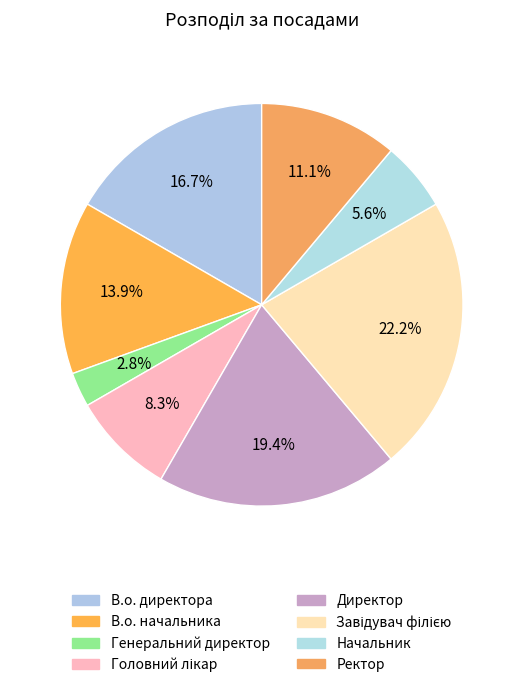

To the nearest percent, what is the average slice percentage?

12%